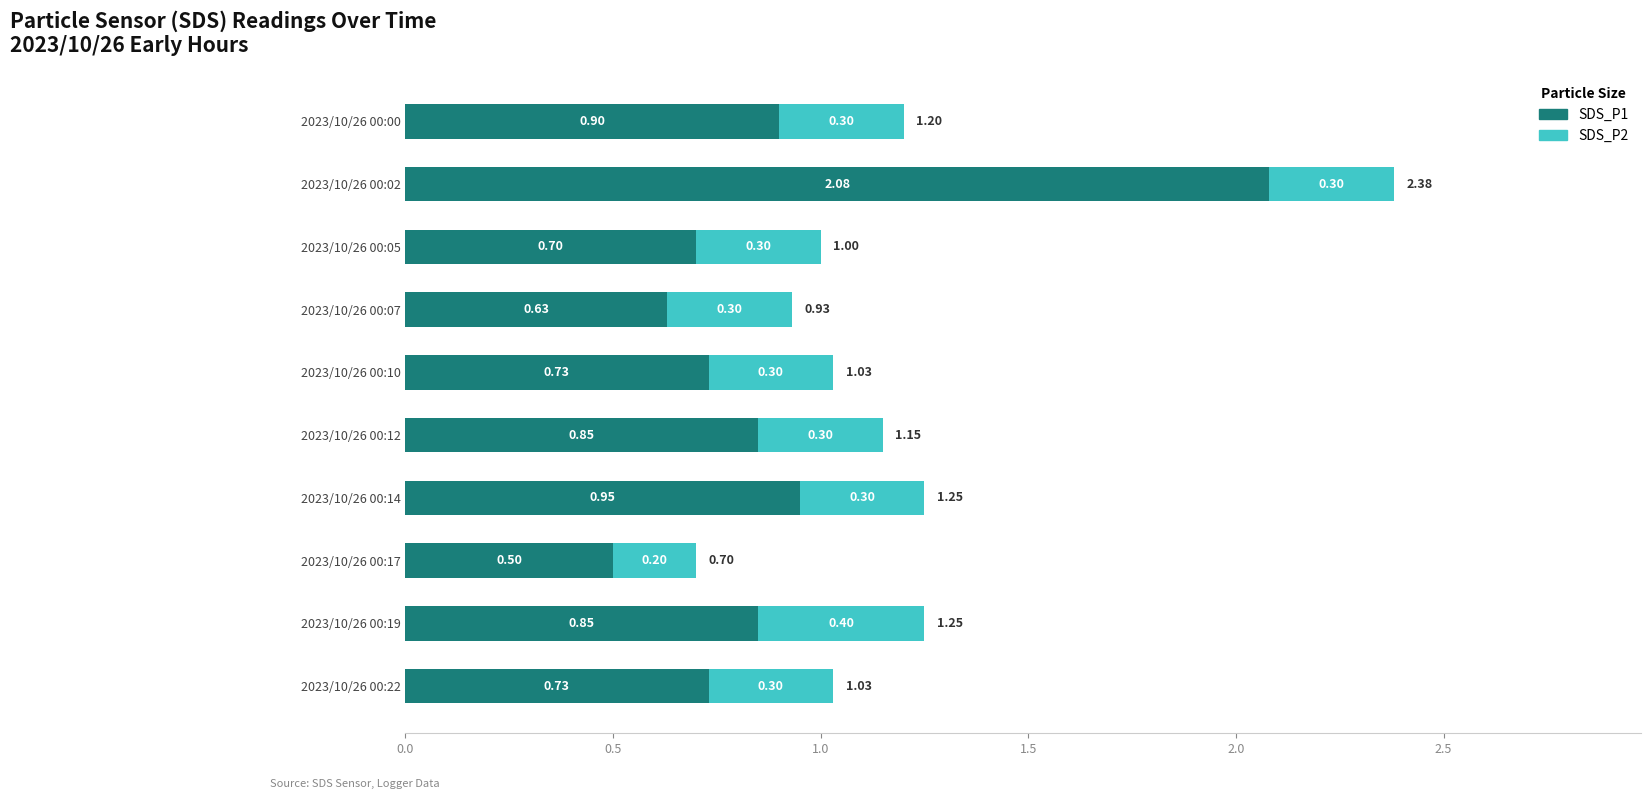

What is the difference between the second highest and second lowest values in the SDS_P1 series?

0.3